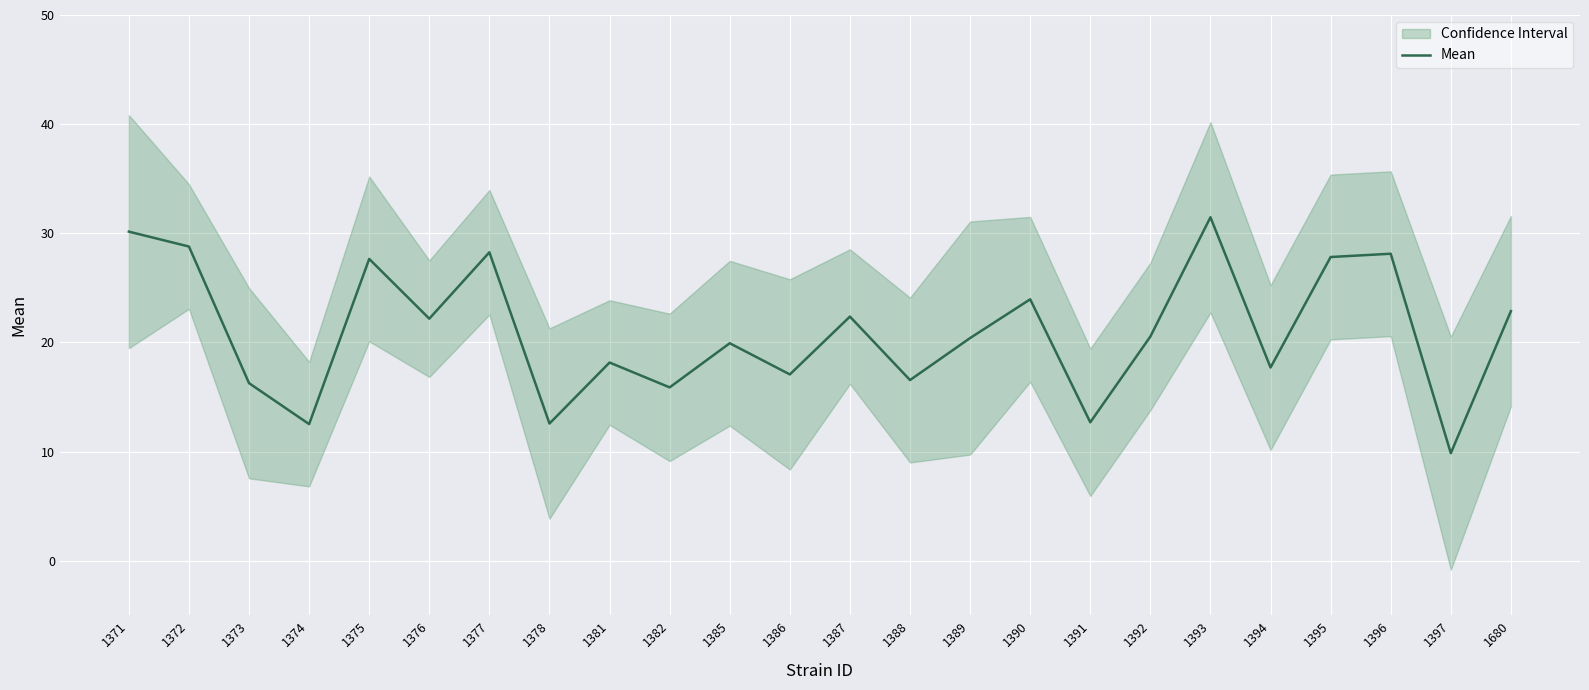

Rank the categories by value from lowest to highest.

1397, 1374, 1378, 1391, 1382, 1373, 1388, 1386, 1394, 1381, 1385, 1389, 1392, 1376, 1387, 1680, 1390, 1375, 1395, 1396, 1377, 1372, 1371, 1393